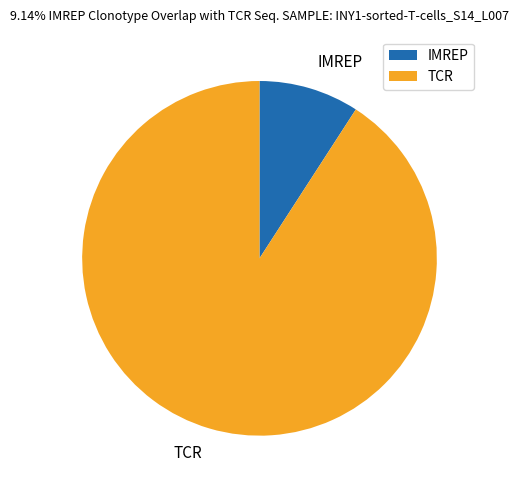

Count the number of slices in the pie.

2